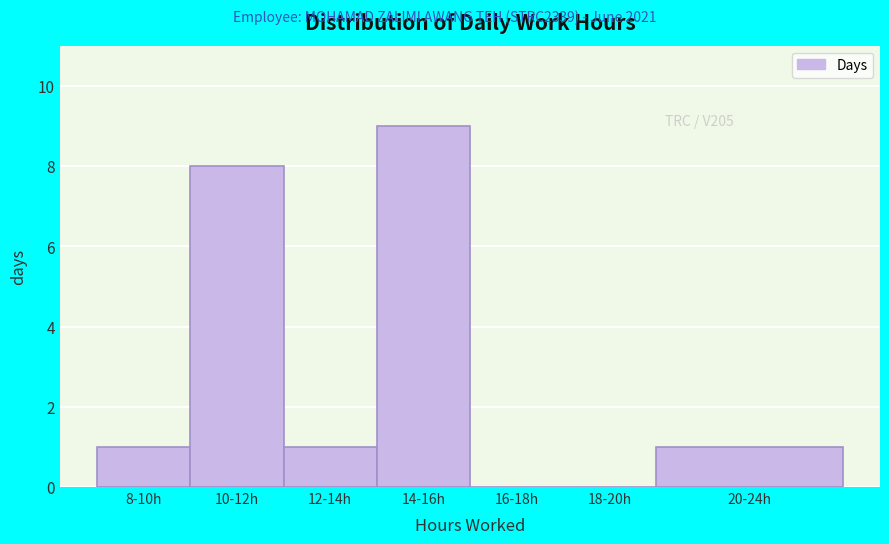

Reading right to left, extract all data points from this chart.

20-24h=1	18-20h=0	16-18h=0	14-16h=9	12-14h=1	10-12h=8	8-10h=1